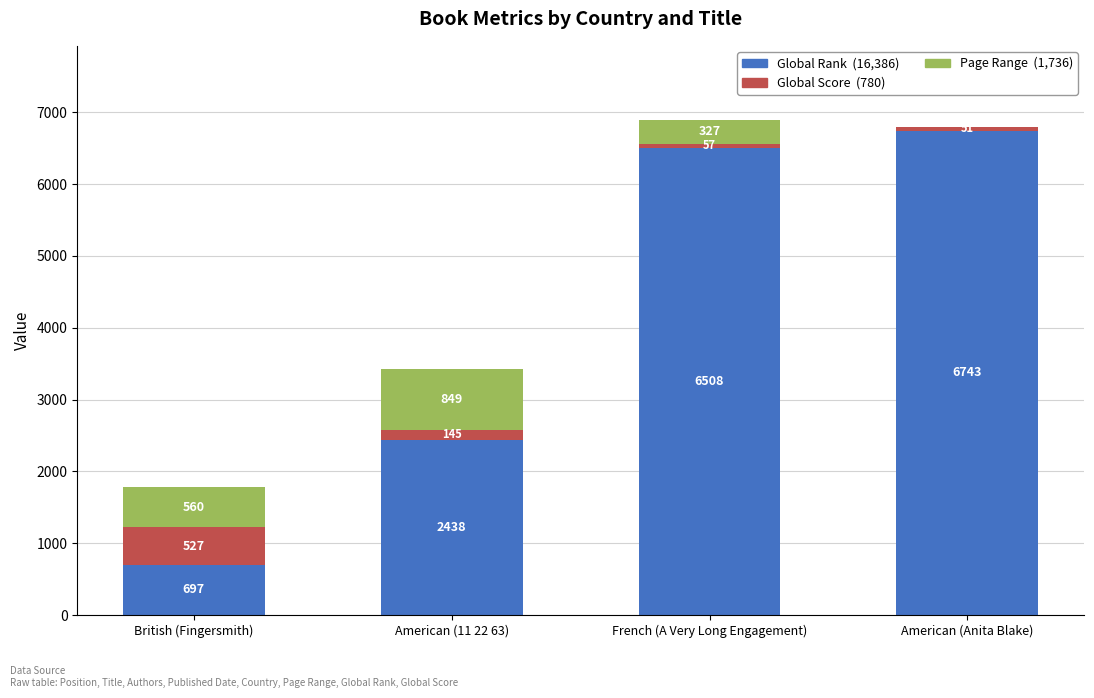

What is the total value across all series at French (A Very Long Engagement)?

6892